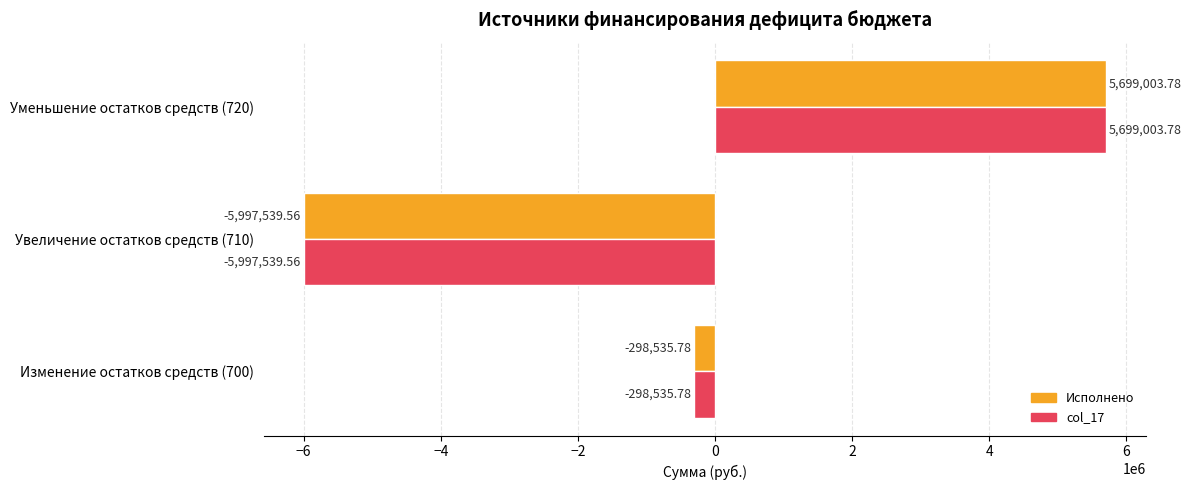

What is the lowest value of the Исполнено series?

-5997539.6